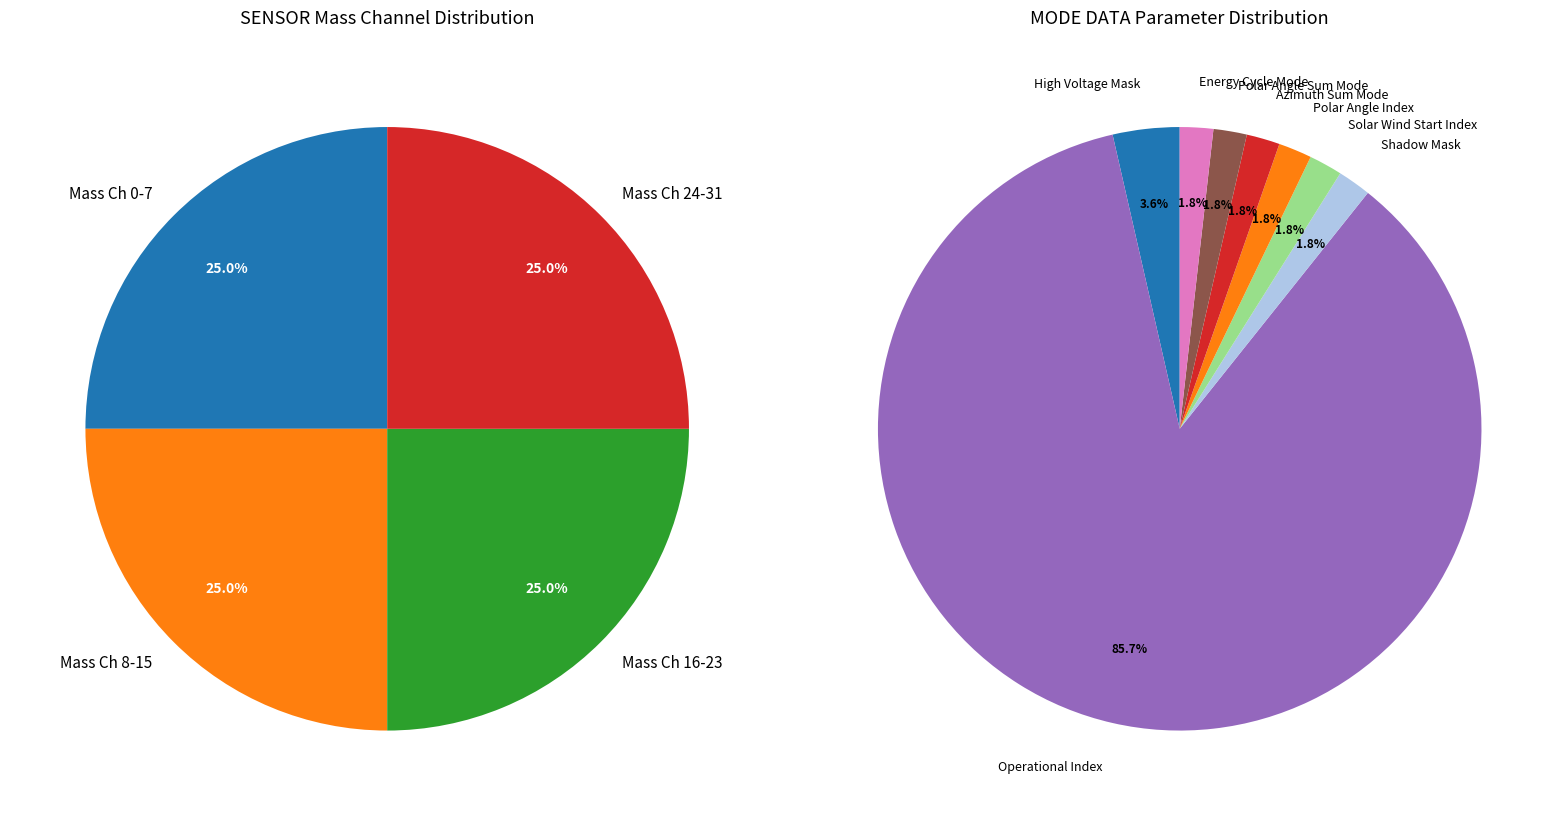

What is the largest slice in the pie chart?

Operational Index